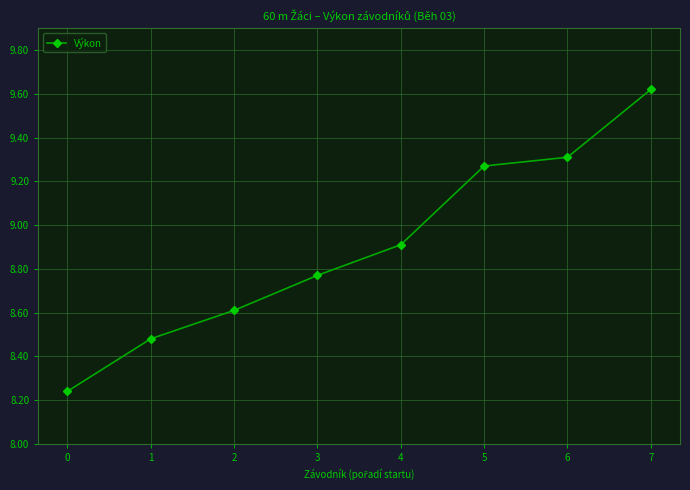

At which category does the chart reach its peak across all series?

7